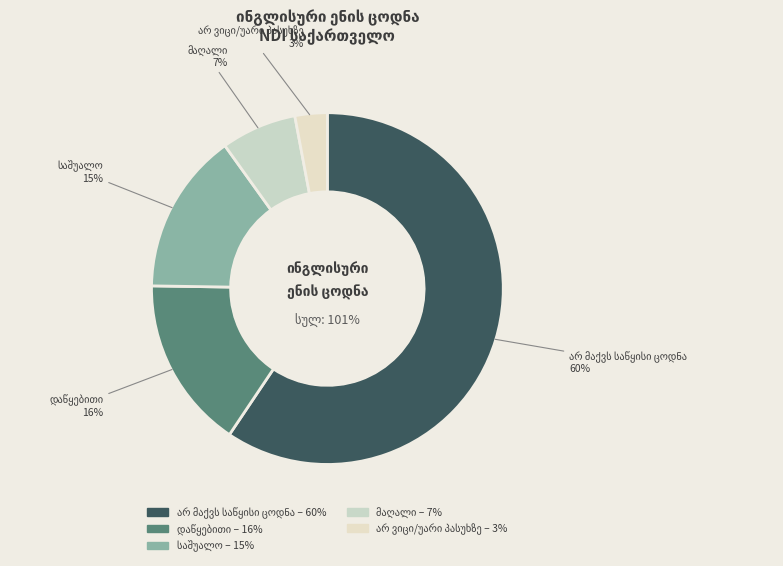

Is it true that არ ვიცი/უარი პასუხზე is 11% of the pie?

False